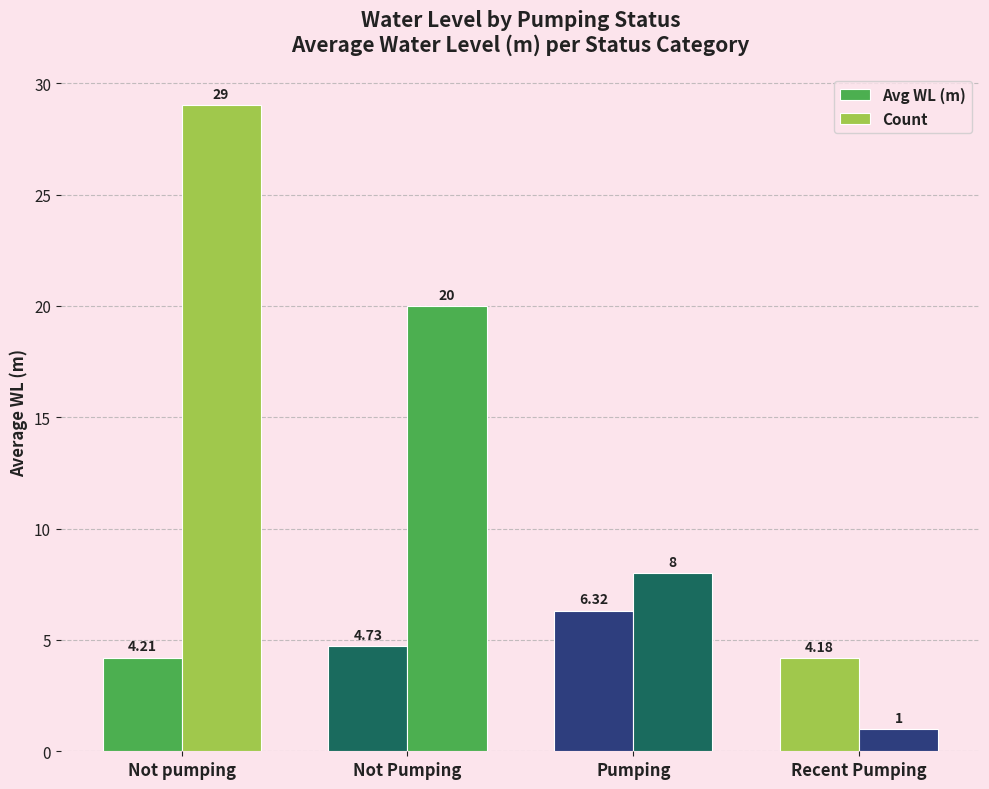

Which category has the highest value in the Avg WL (m) series?

Pumping